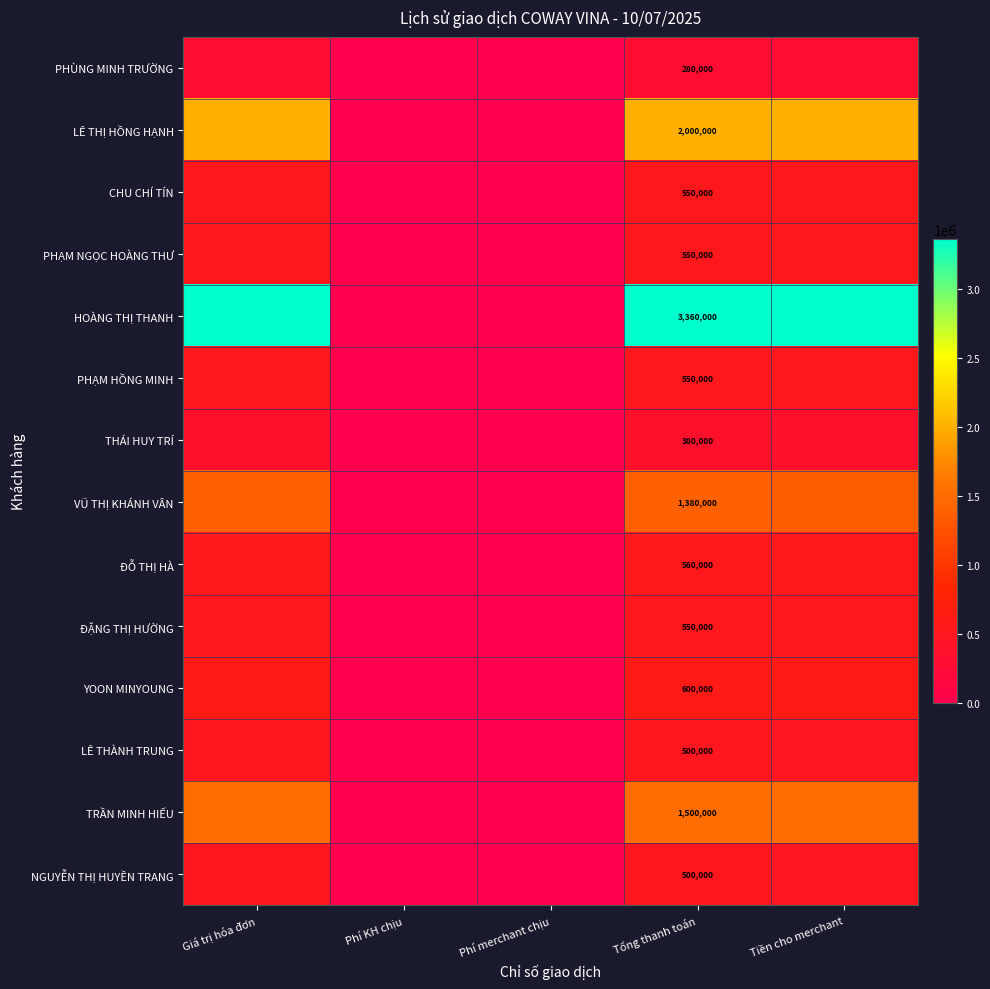

The PHẠM NGỌC HOÀNG THƯ series shows 550000 at Tổng thanh toán. True or false?

True